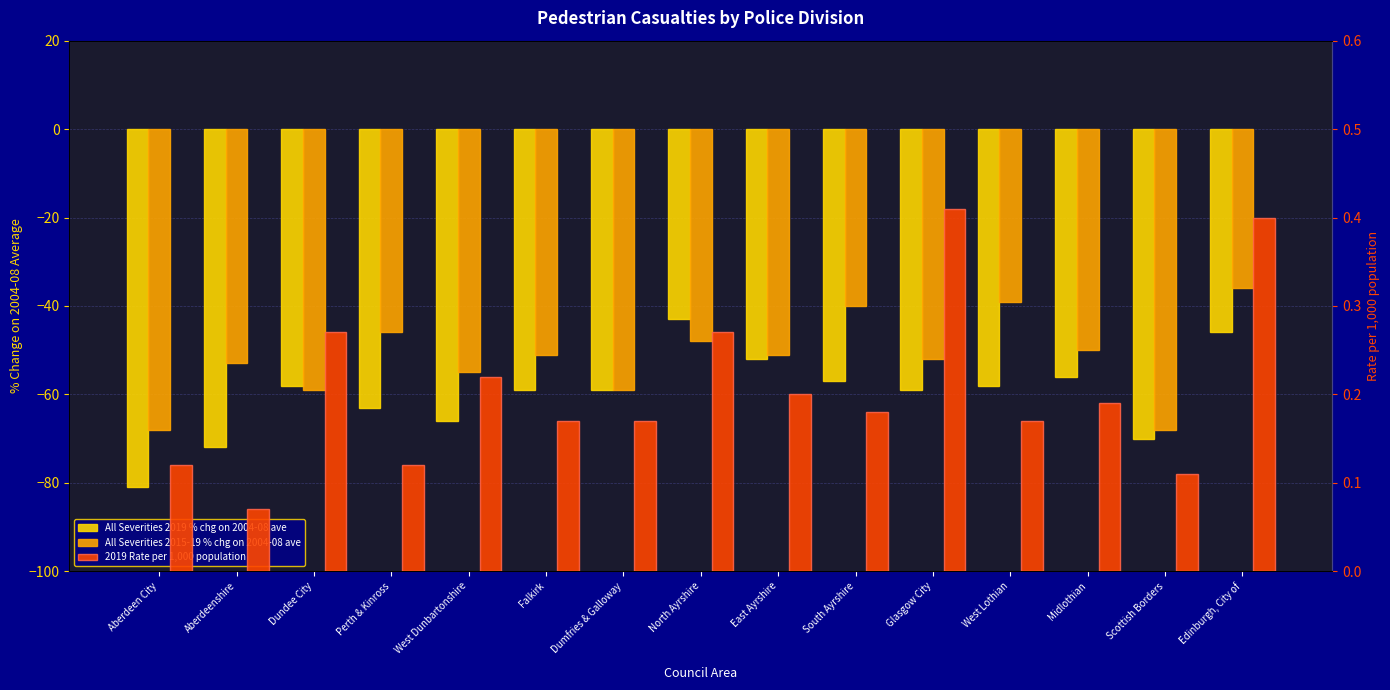

What is the total value across all series at Dundee City?

-116.7